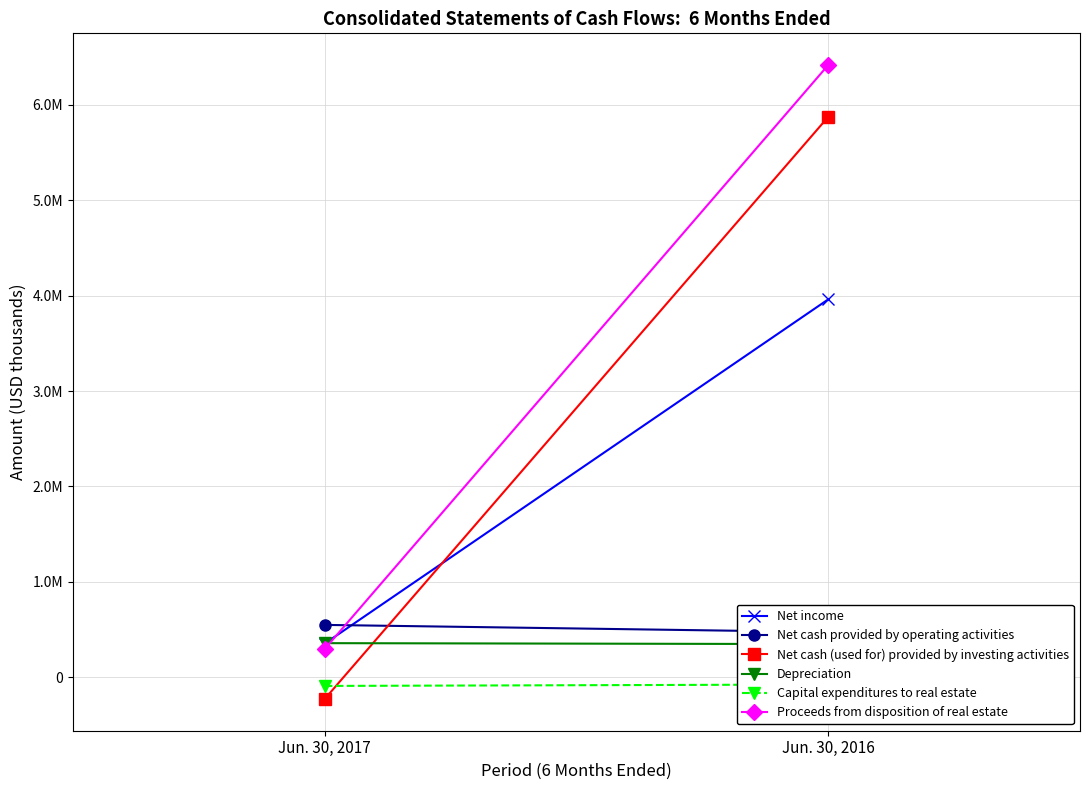

What is the sum of all Proceeds from disposition of real estate values?

6712479